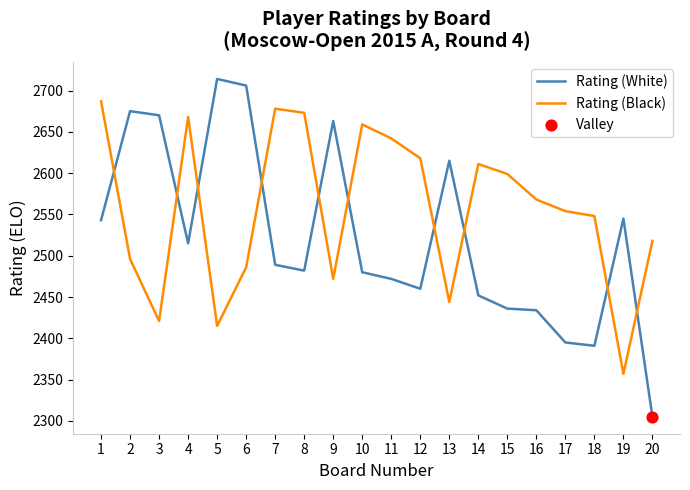

Which series changed the most between 4 and 12?

Rating (White)